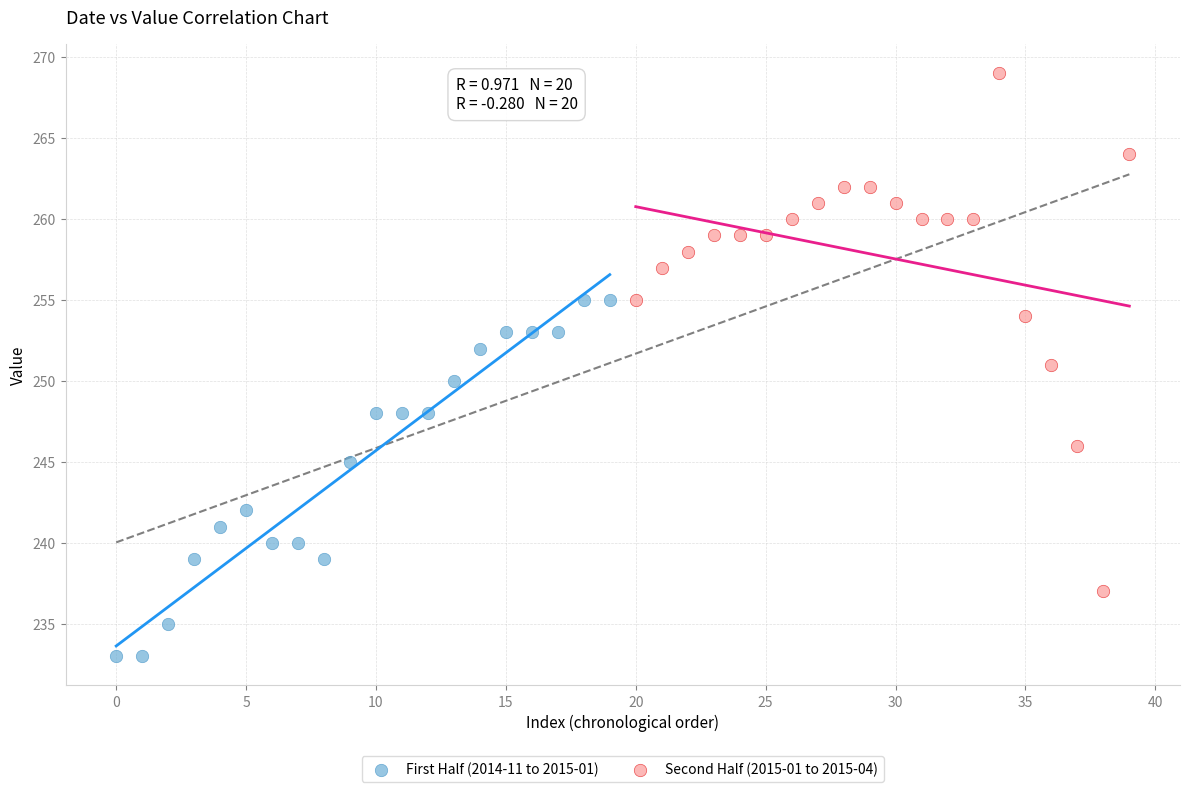

Which series contains the lowest Y value?

First Half (2014-11 to 2015-01)